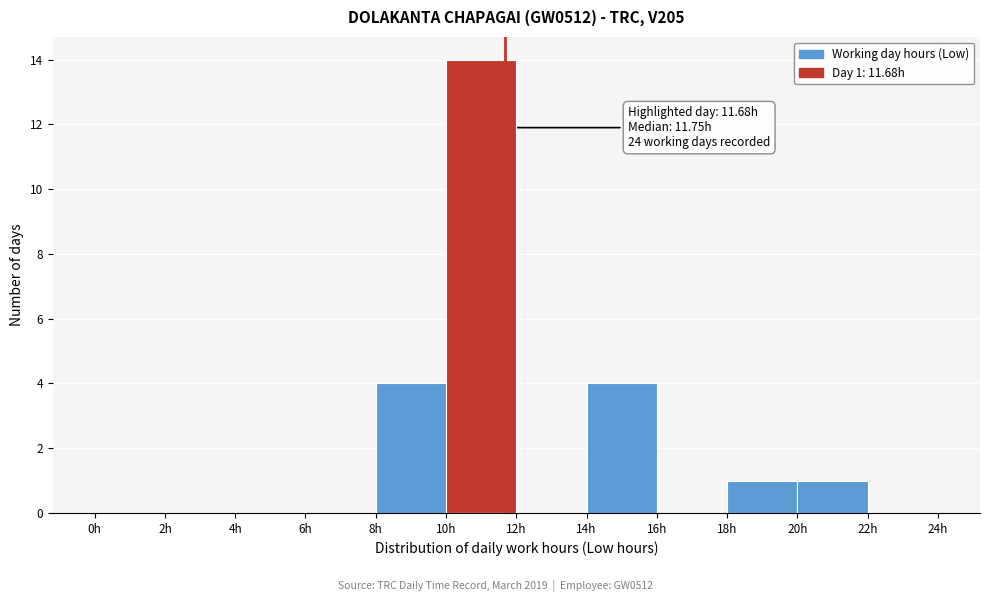

Which range on the x-axis has the tallest bar?

10 to 12